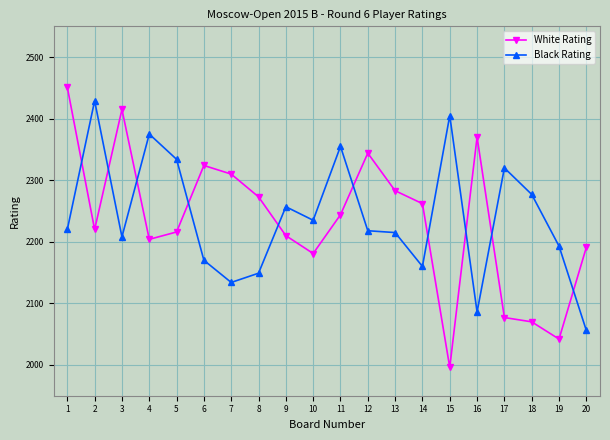

At which category does Black Rating reach its first local valley?

3